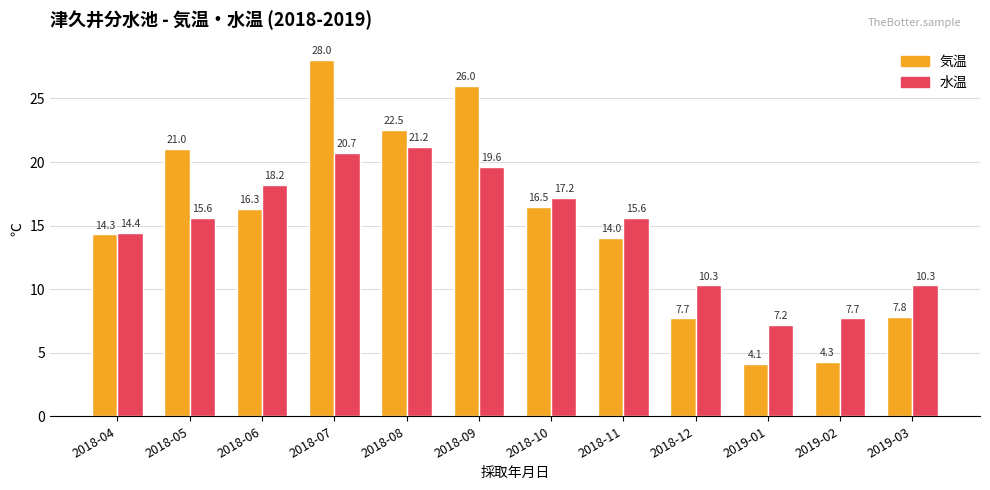

Reading left to right, list all the values displayed in this chart.

気温: 2018-04=14.3	2018-05=21.0	2018-06=16.3	2018-07=28.0	2018-08=22.5	2018-09=26.0	2018-10=16.5	2018-11=14.0	2018-12=7.7	2019-01=4.1	2019-02=4.3	2019-03=7.8
水温: 2018-04=14.4	2018-05=15.6	2018-06=18.2	2018-07=20.7	2018-08=21.2	2018-09=19.6	2018-10=17.2	2018-11=15.6	2018-12=10.3	2019-01=7.2	2019-02=7.7	2019-03=10.3